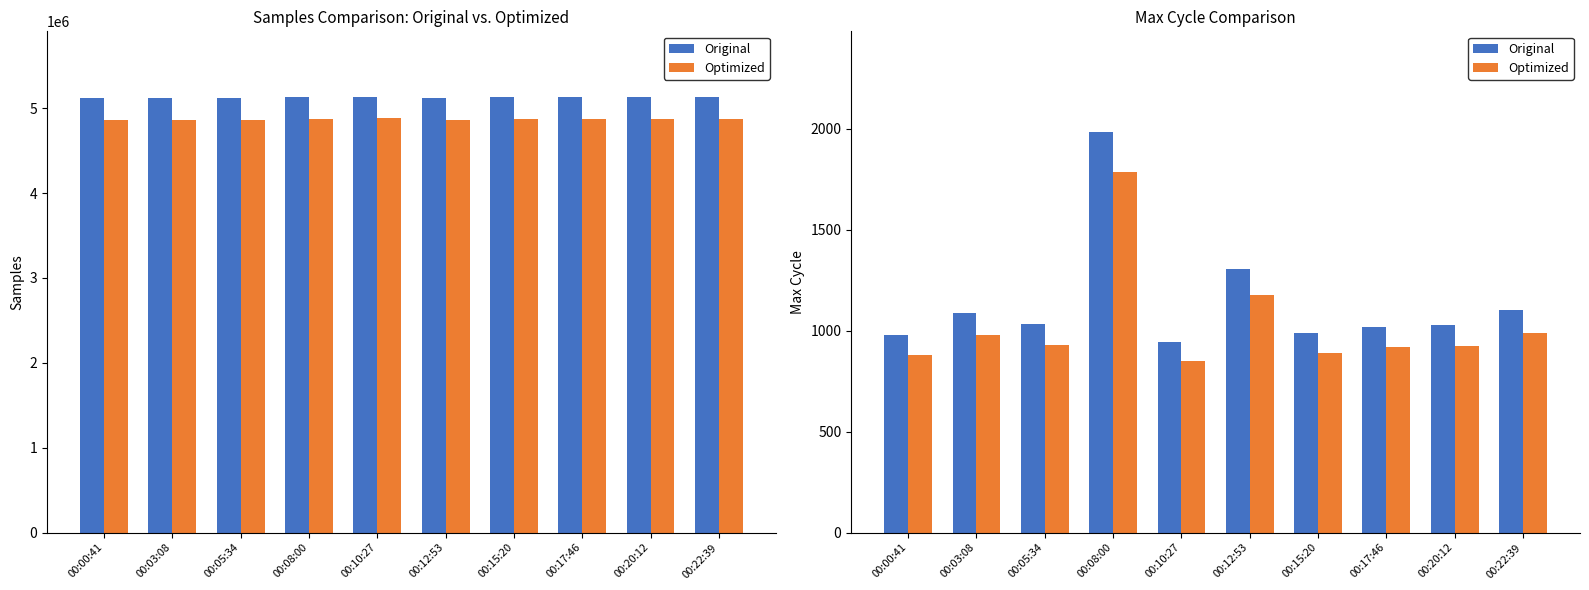

List the labels in order of Optimized value, largest first.

00:08:00, 00:12:53, 00:22:39, 00:03:08, 00:05:34, 00:20:12, 00:17:46, 00:15:20, 00:00:41, 00:10:27